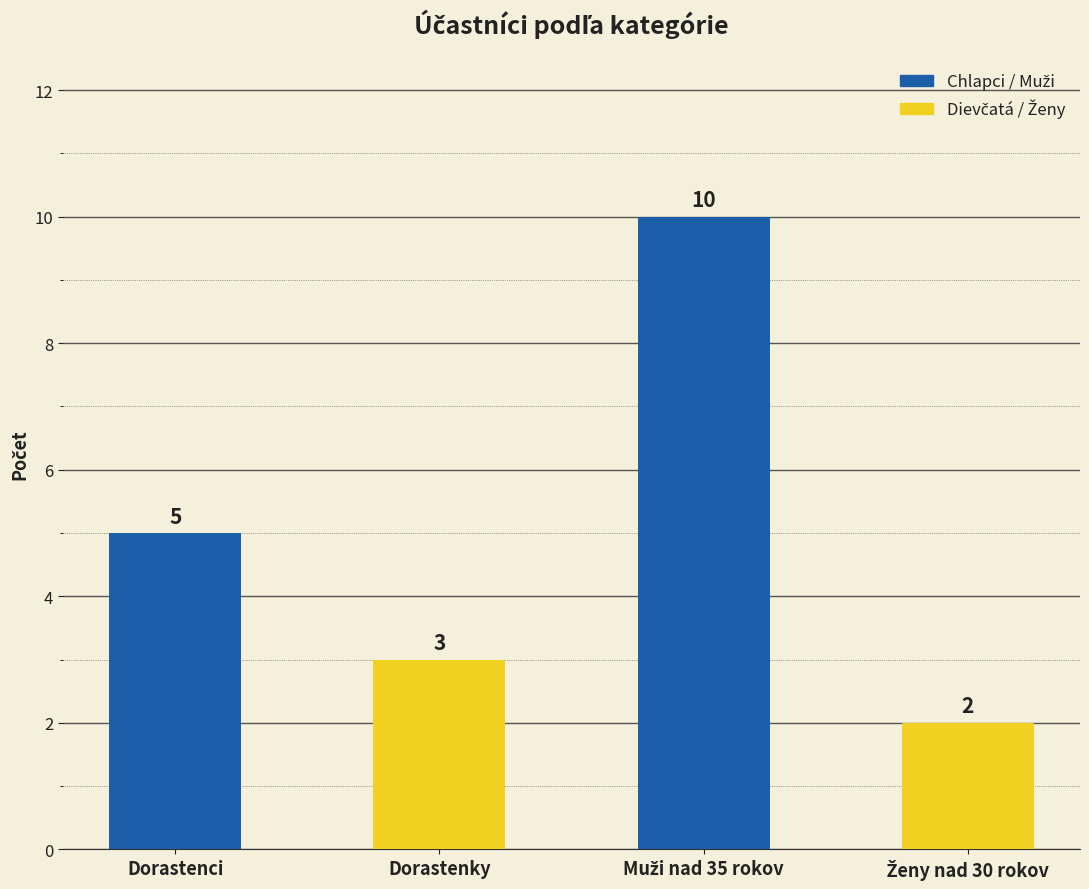

Reading left to right, transcribe all the data shown in this chart.

5	3	10	2